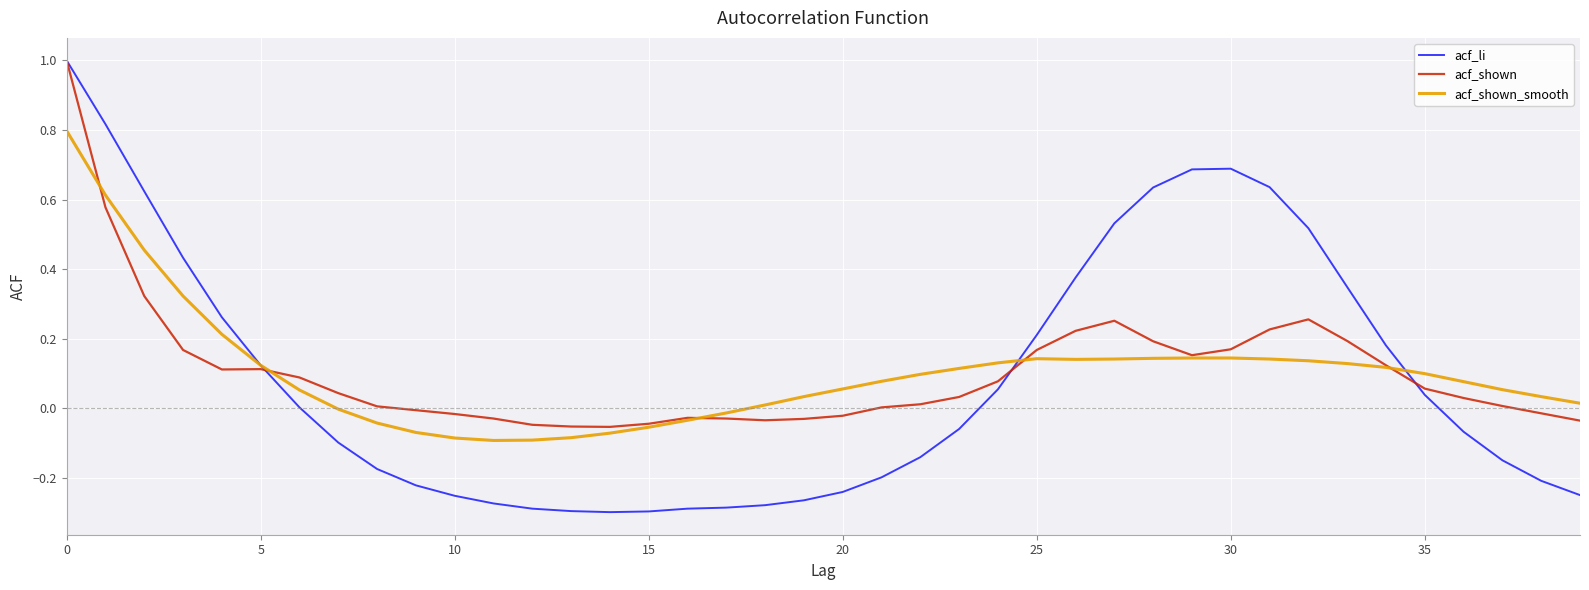

What is the maximum value for acf_li?

1.0